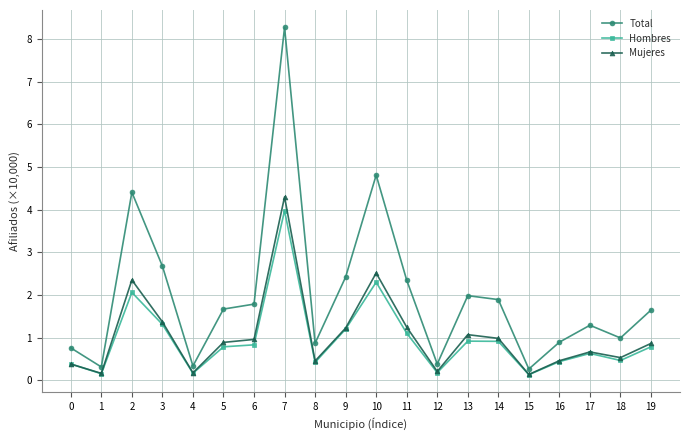

At which category does Total reach its first local peak?

2